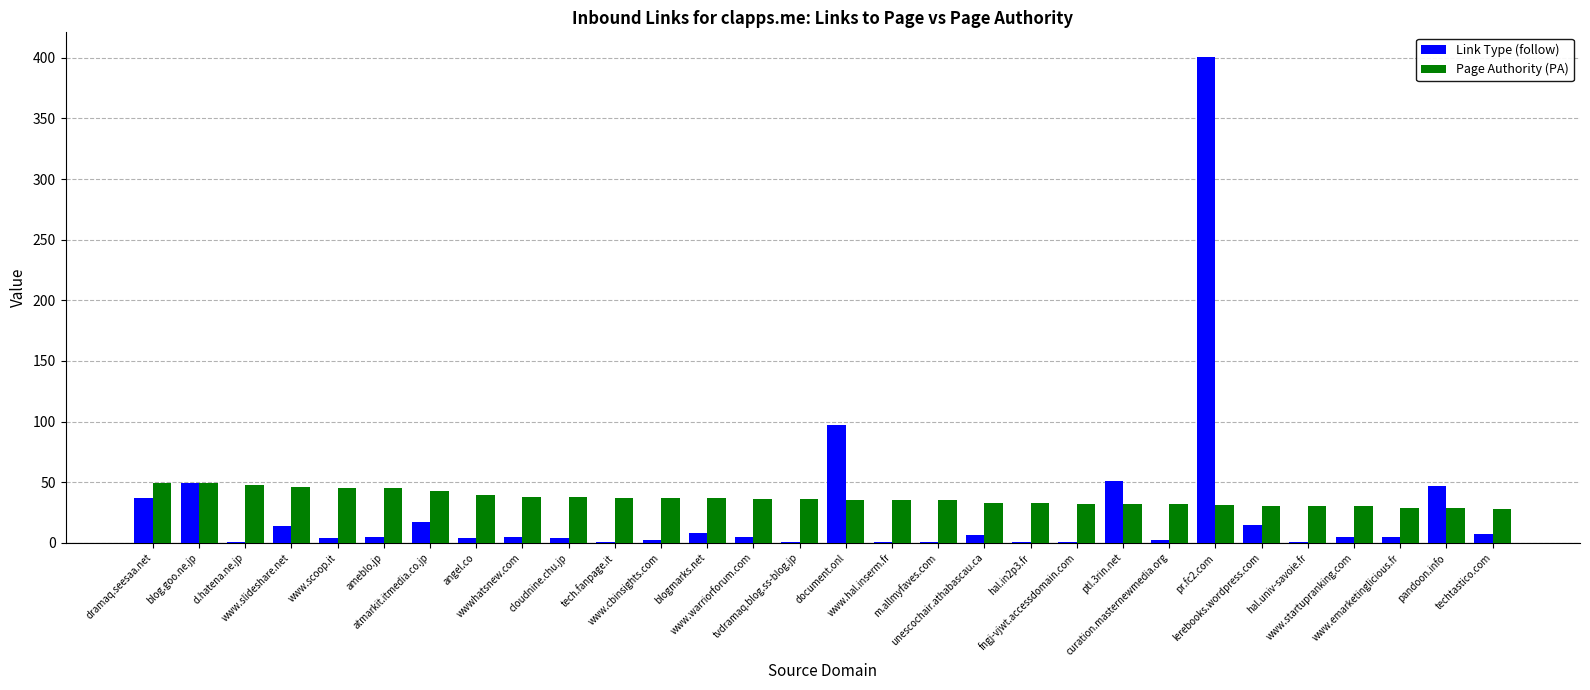

Which series has the largest total across all categories?

Page Authority (PA)